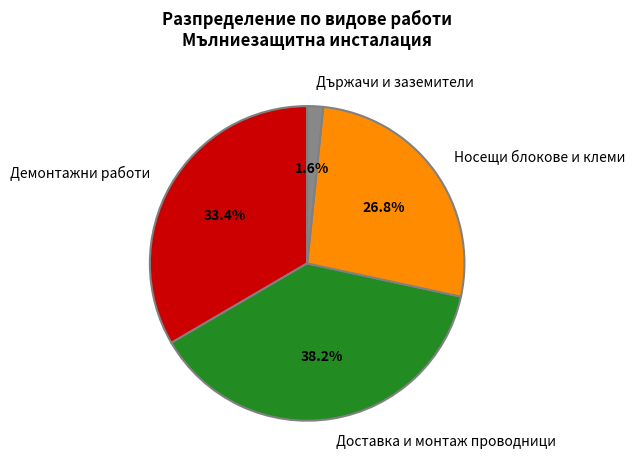

Which has a higher value, Държачи и заземители or Доставка и монтаж проводници?

Доставка и монтаж проводници